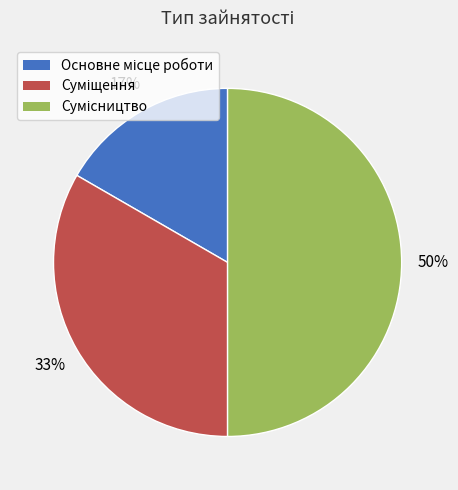

To the nearest percent, what is the average slice percentage?

33%